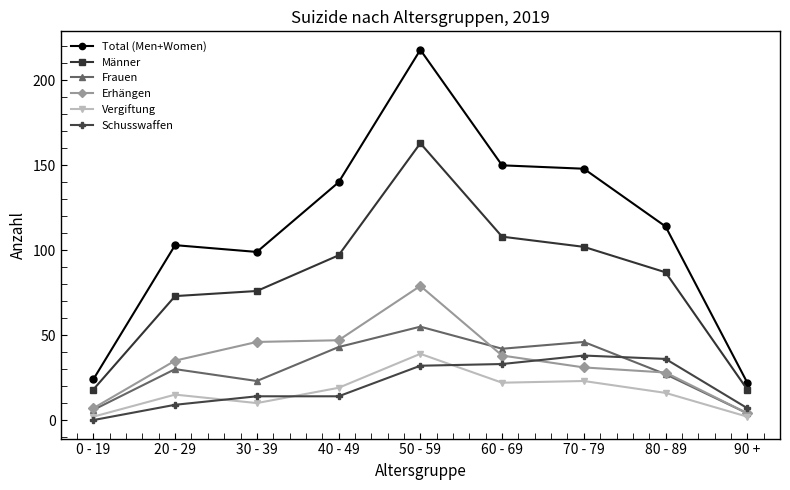

At how many categories does at least one series exceed 204?

1